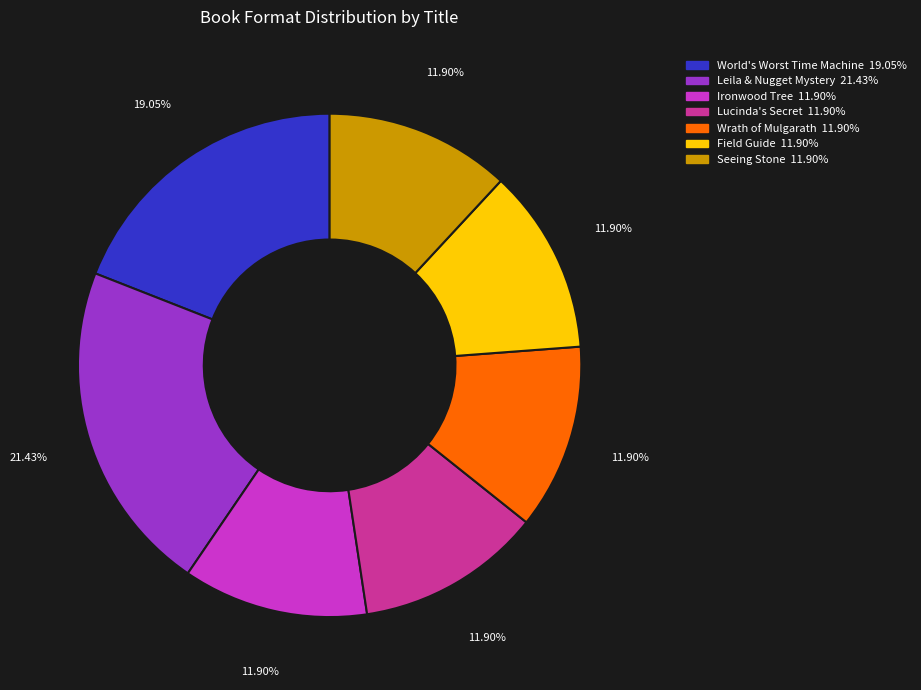

Which slice is the largest?

Leila & Nugget Mystery